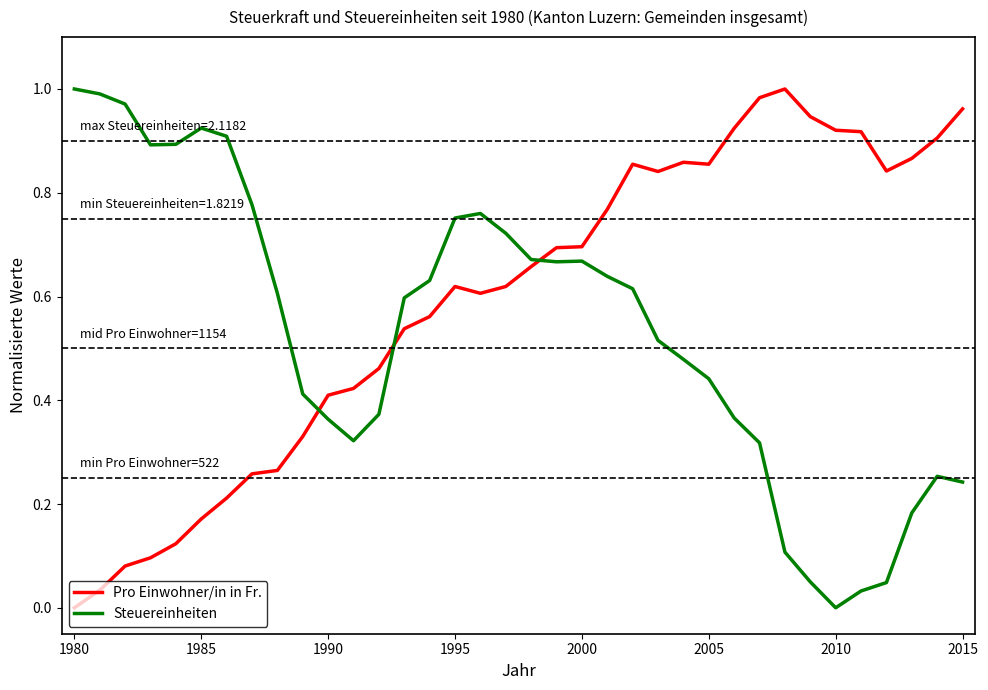

True or false: Steuereinheiten and Pro Einwohner/in in Fr. intersect in this chart.

True